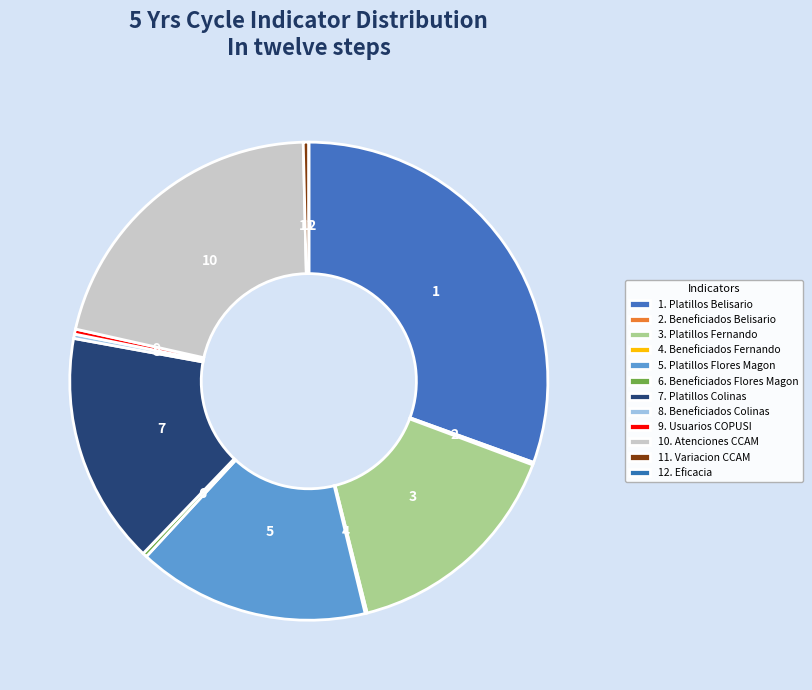

Is there a majority slice in this chart?

No